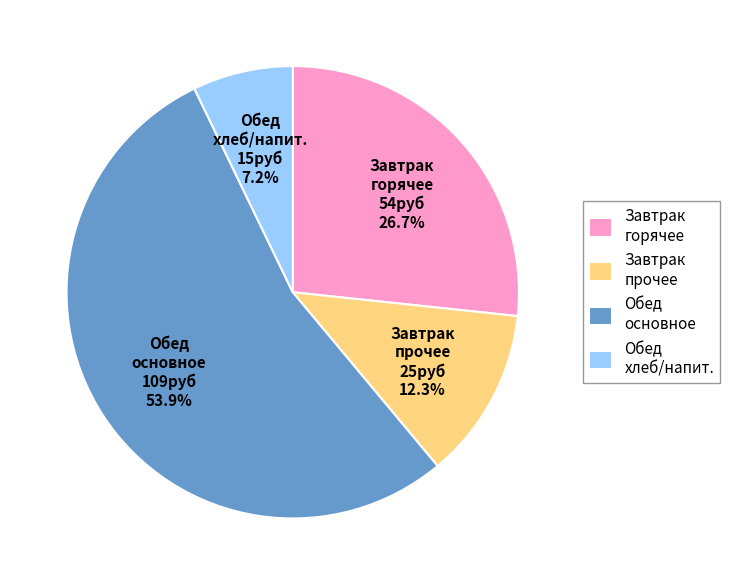

How many slices are in this pie chart?

4